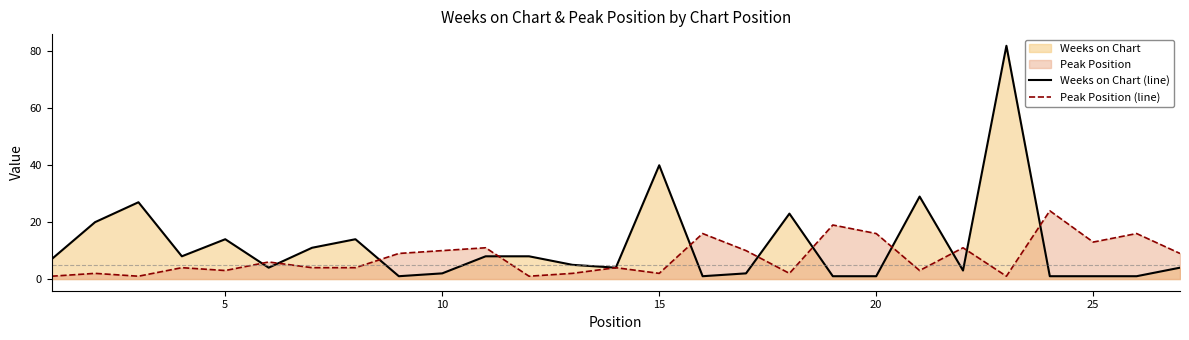

List the series in order of their peak value, highest first.

Weeks on Chart (line), Peak Position (line)